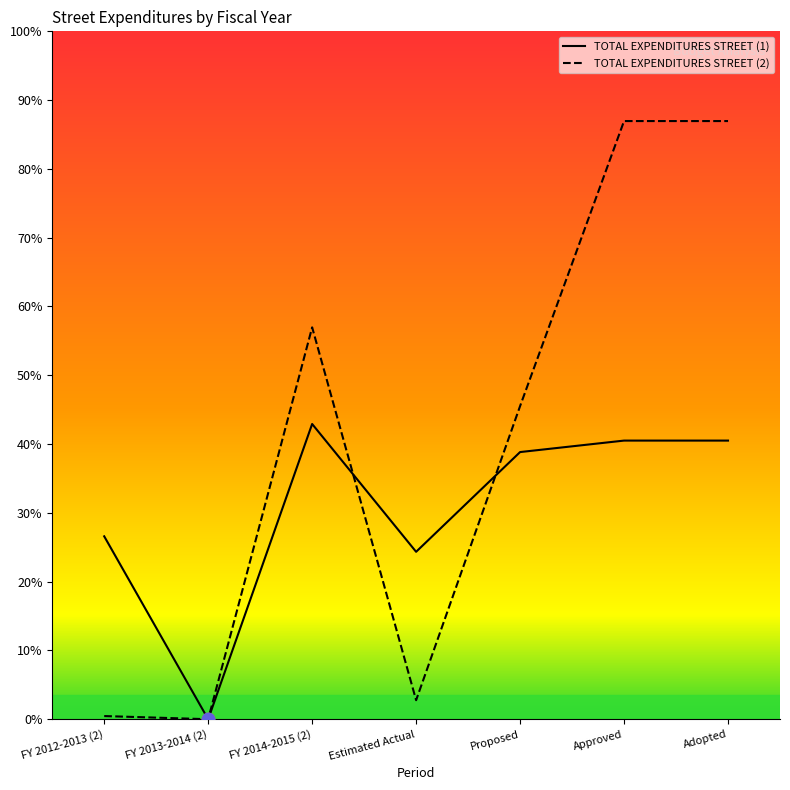

What are all the series names shown in the legend?

TOTAL EXPENDITURES STREET (1), TOTAL EXPENDITURES STREET (2)